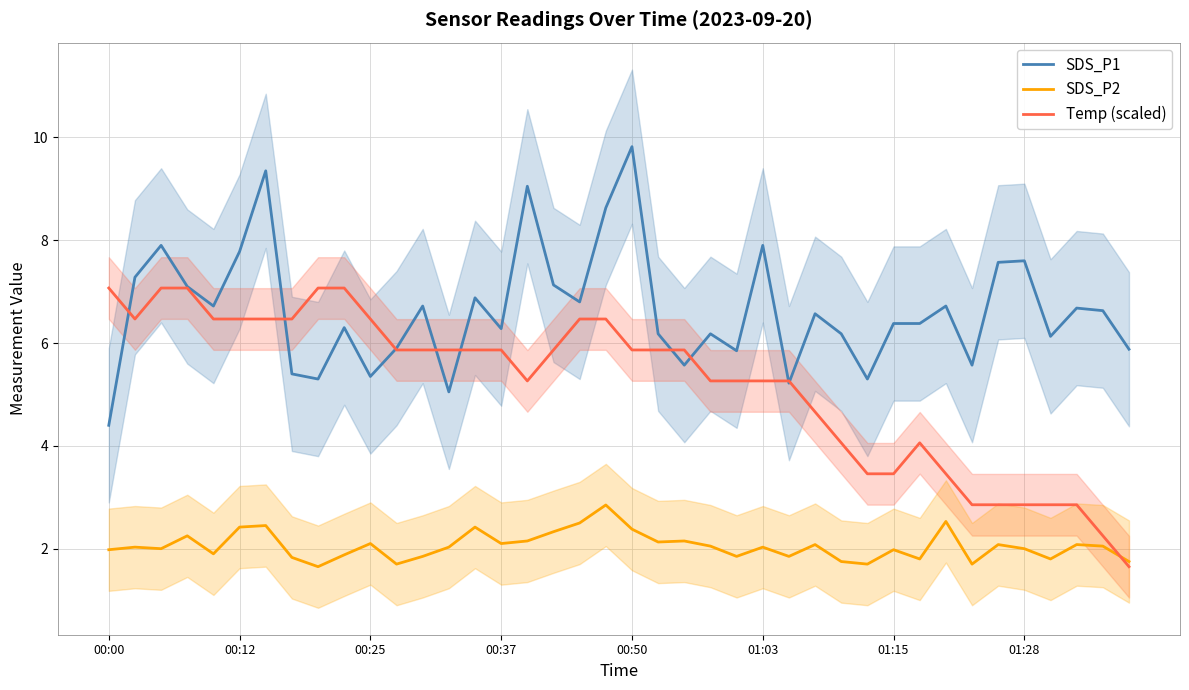

How many interior local peaks does the Temp (scaled) series have?

1